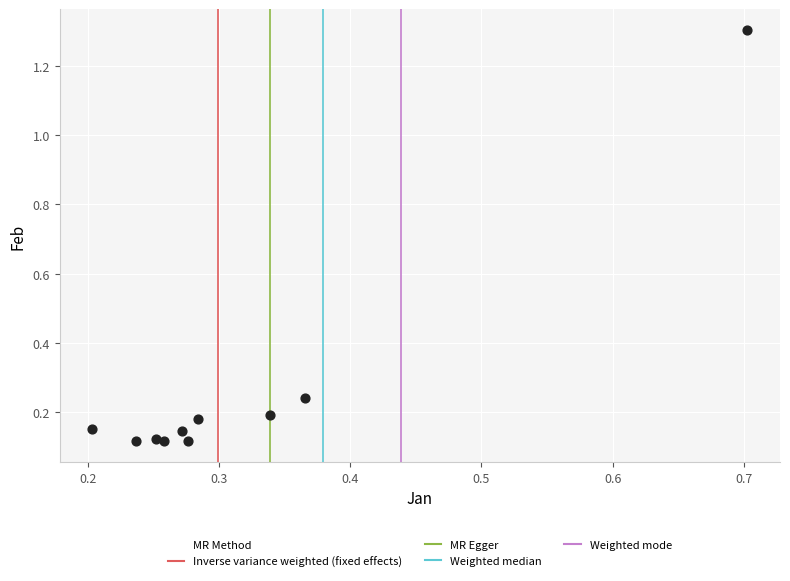

What is the range of X values (max minus min)?

0.5